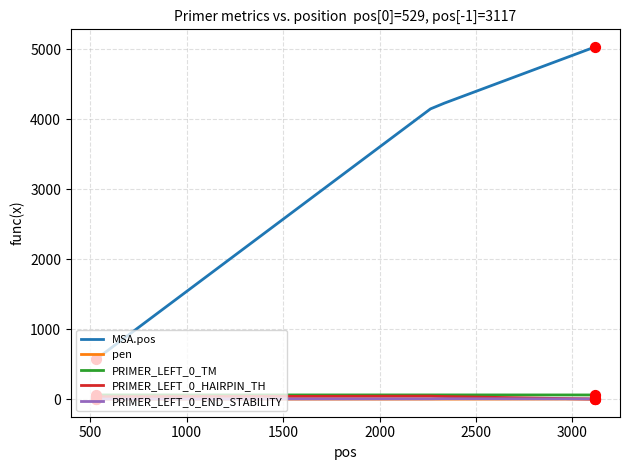

True or false: MSA.pos and PRIMER_LEFT_0_END_STABILITY intersect in this chart.

False